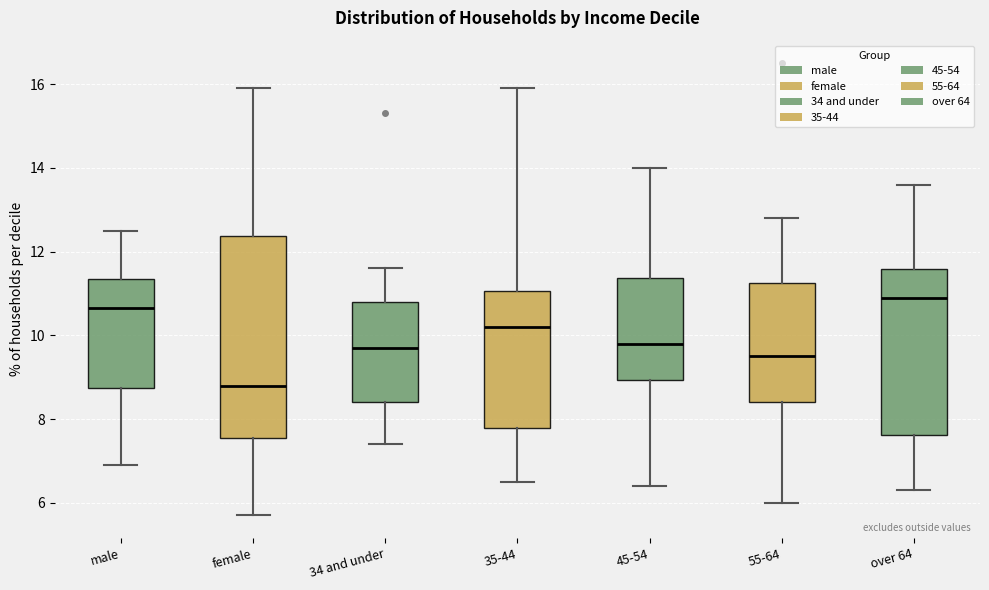

Where does the median line of the box for female sit on the y-axis? The values are not printed on the chart, so give them approximately, as read against the axis.

8.8